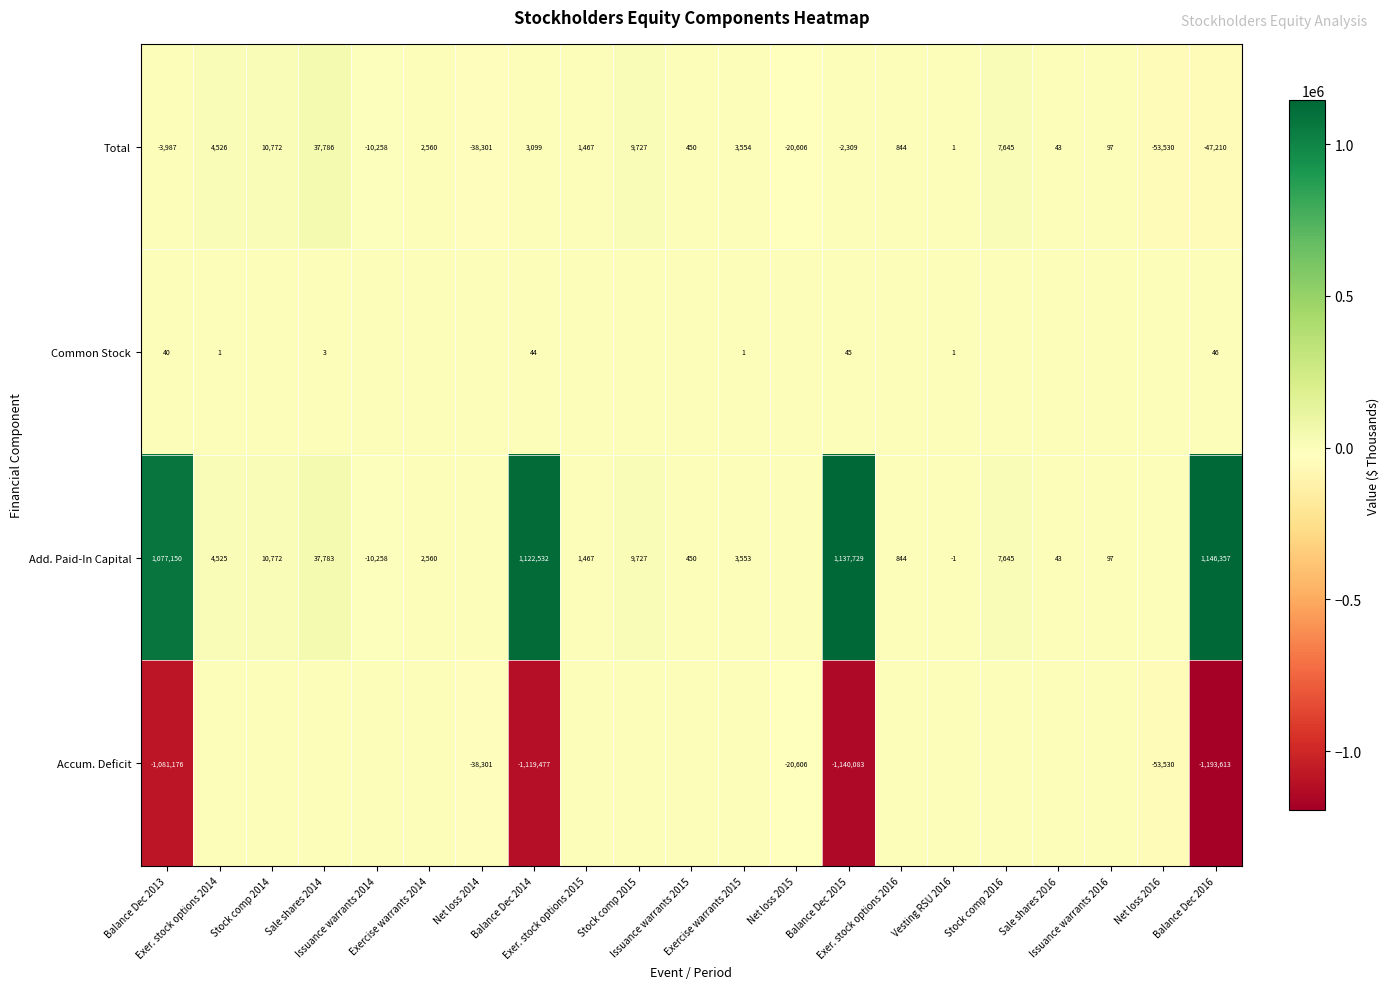

List the series in order of their peak value, lowest first.

Accum. Deficit, Common Stock, Total, Add. Paid-In Capital